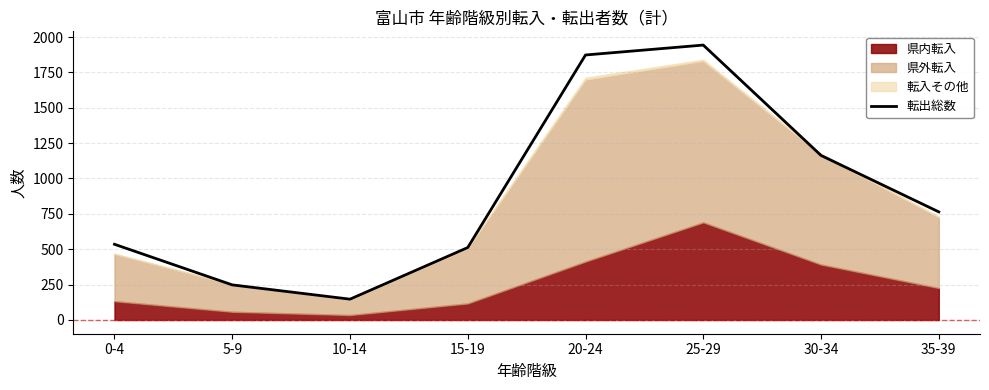

How many values are below 764?

4